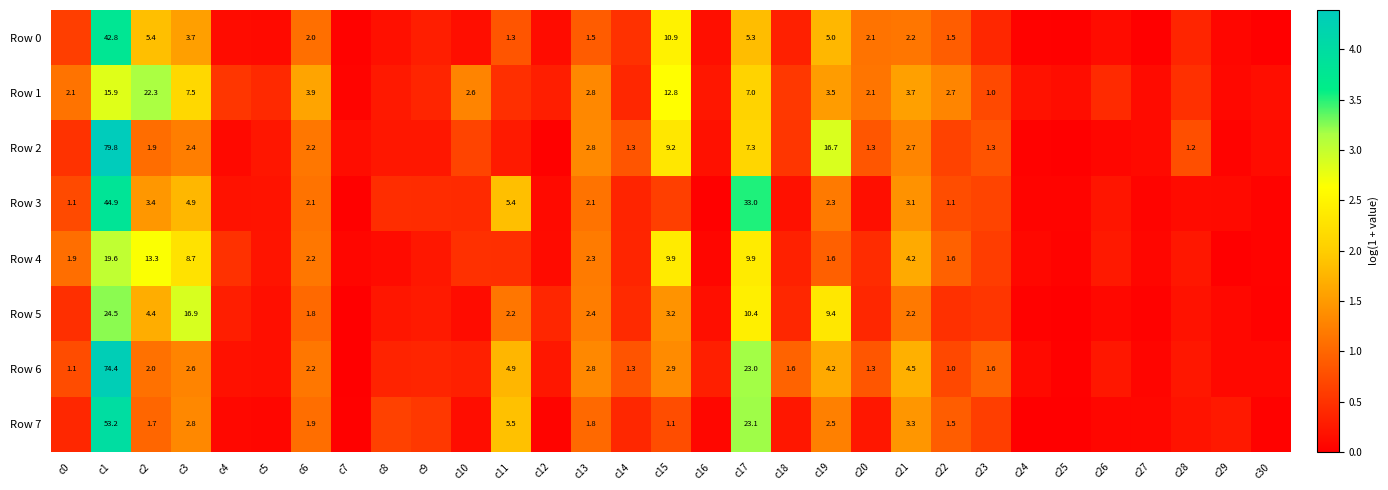

True or false: Row 5 has a value of 3.4 at c17.

False